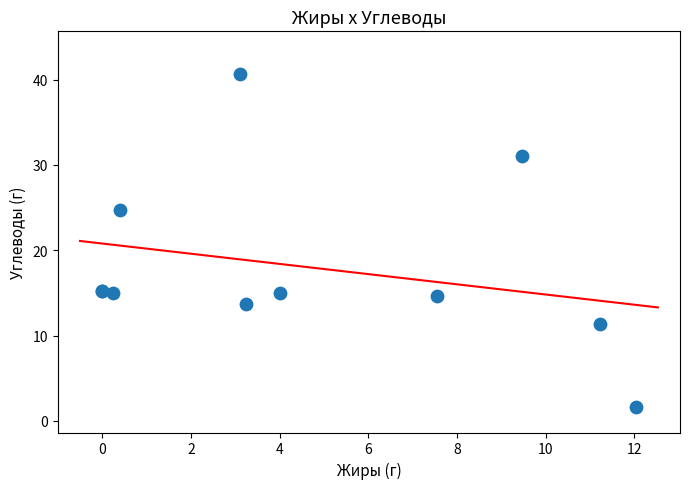

What Y value in the scatter plot is closest to 21?

24.8